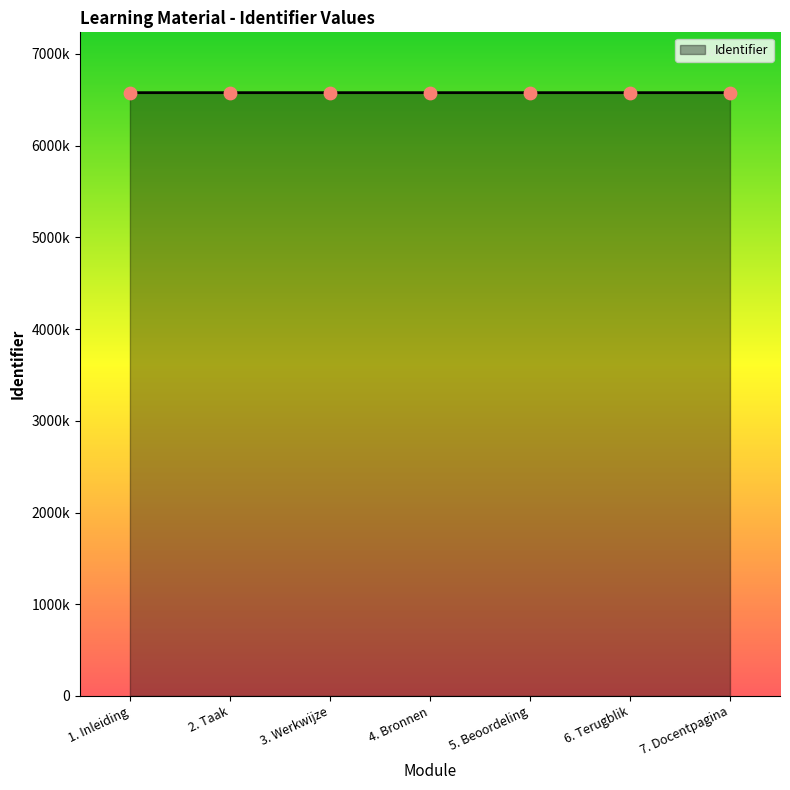

What is the ratio of the value at 5. Beoordeling to the value at 4. Bronnen?

1.0